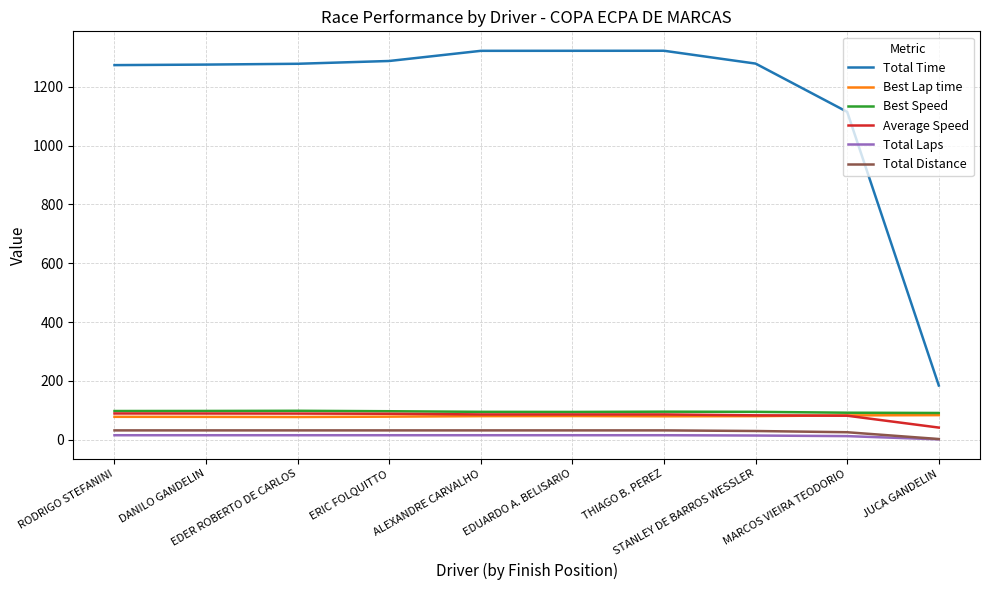

Which series has the widest spread of values?

Total Time